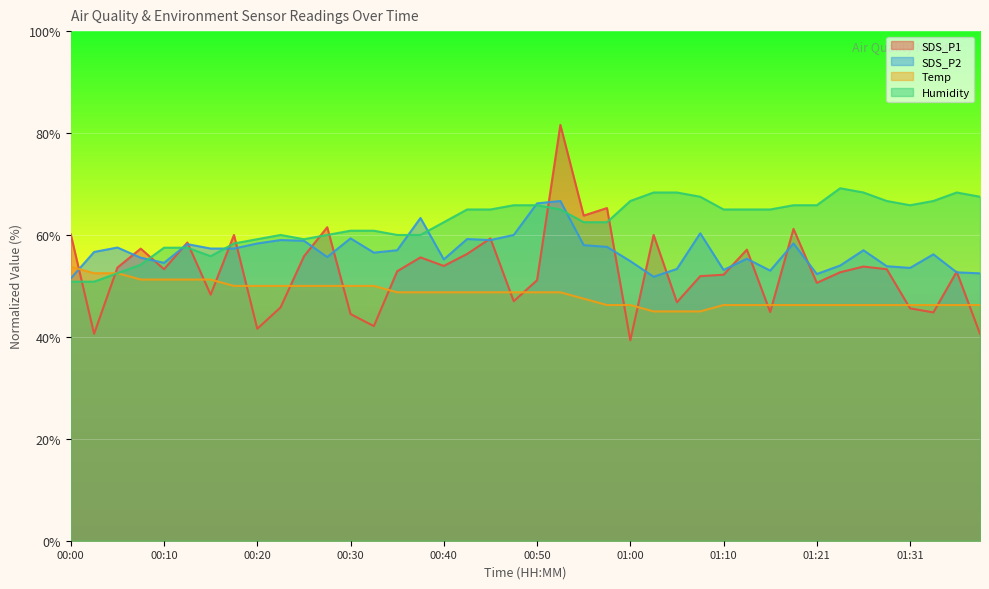

At which category is the sum across all series the highest?

00:52